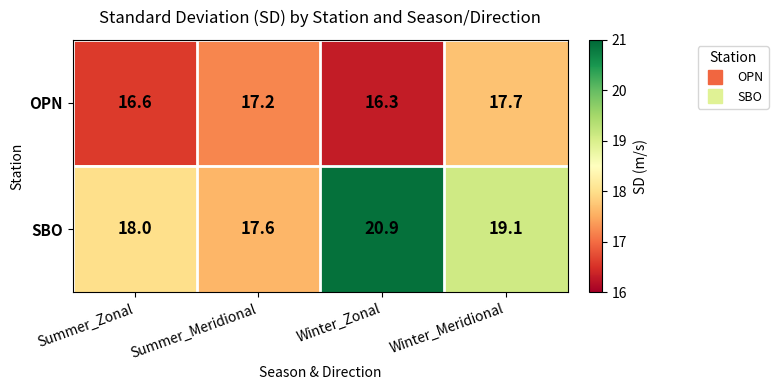

Reading left to right, list all the values displayed in this chart.

OPN: Summer_Zonal=16.6	Summer_Meridional=17.2	Winter_Zonal=16.3	Winter_Meridional=17.7
SBO: Summer_Zonal=18.0	Summer_Meridional=17.6	Winter_Zonal=20.9	Winter_Meridional=19.1